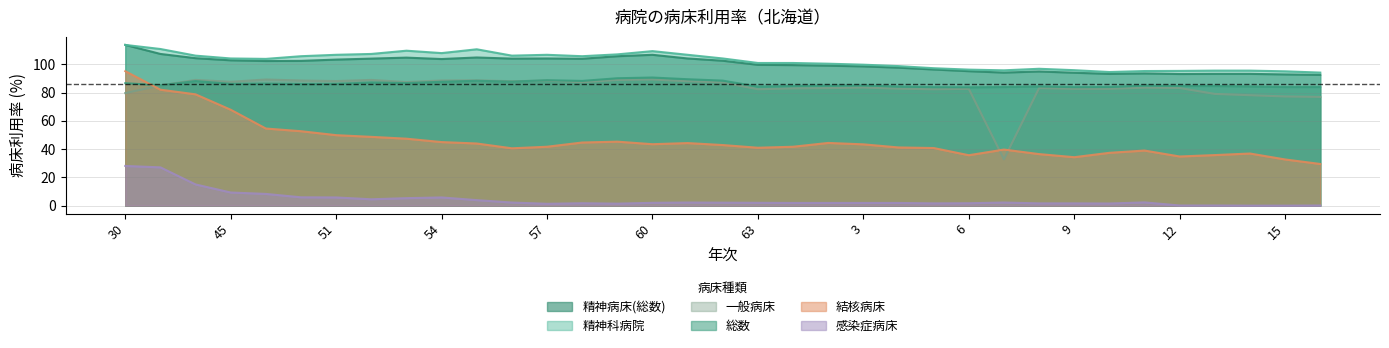

At which label does 総数 reach its peak?

60